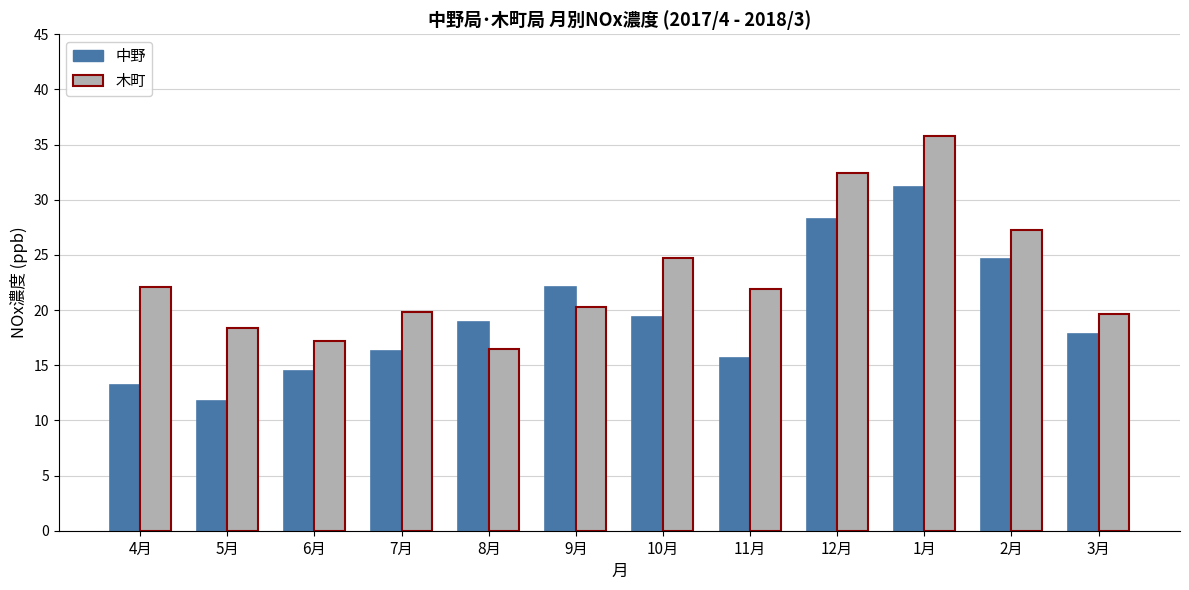

What is the sum of all 中野 values?

233.8